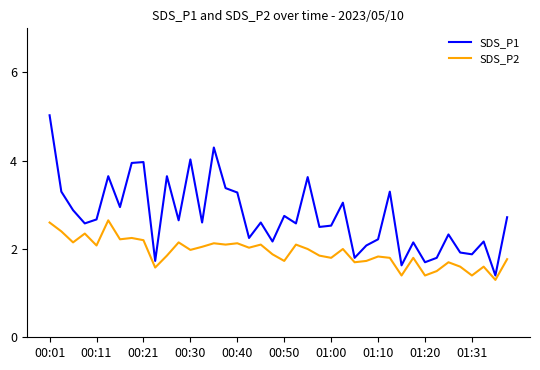

List the series in order of their peak value, lowest first.

SDS_P2, SDS_P1